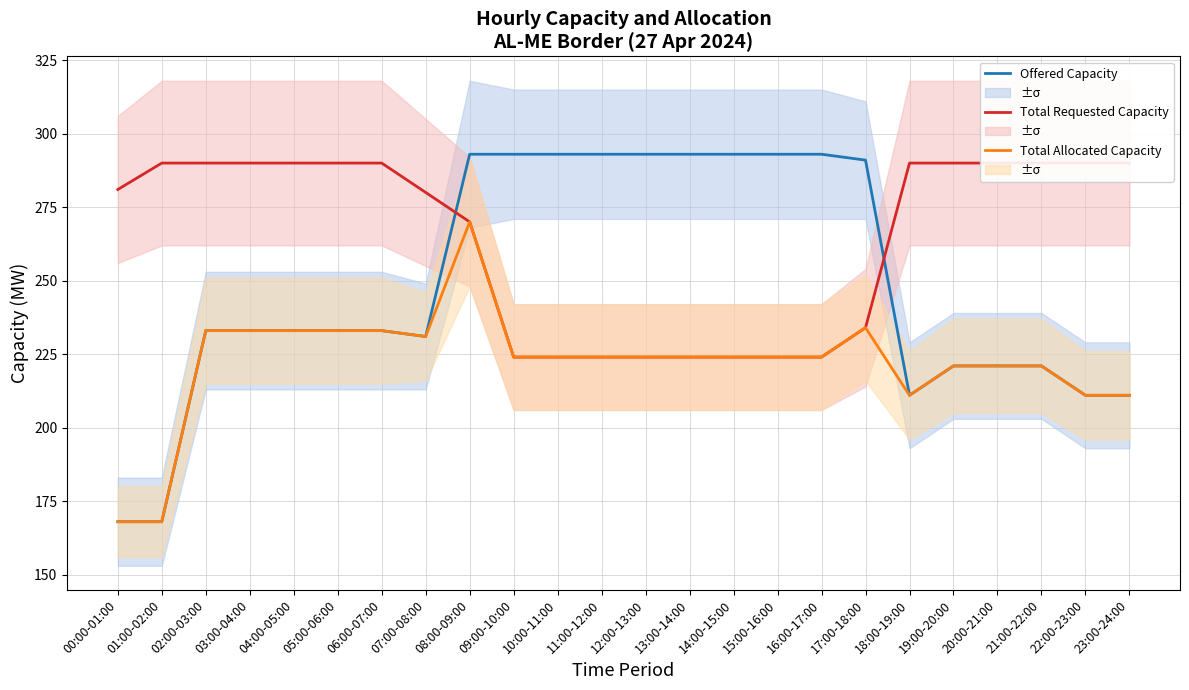

Rank the series at 06:00-07:00 from highest to lowest value.

Total Requested Capacity (MW), Offered Capacity (MW), Total Allocated Capacity (MW)